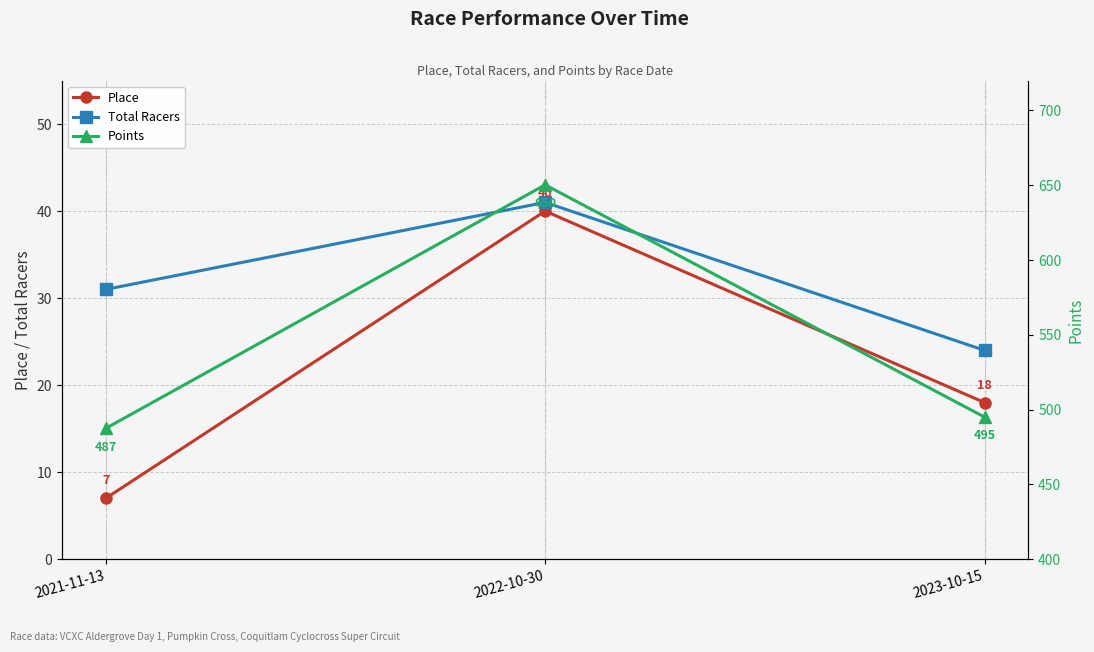

What is the sum of the Total Racers values at 2023-10-15 and 2022-10-30?

65